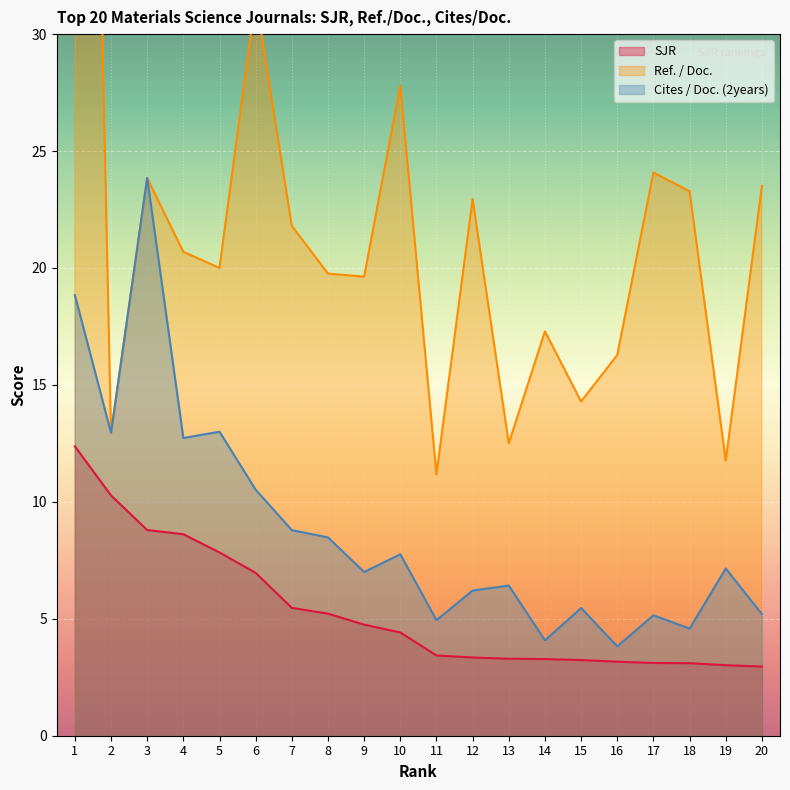

What is the difference between the maximum and minimum values in the SJR series?

9.4